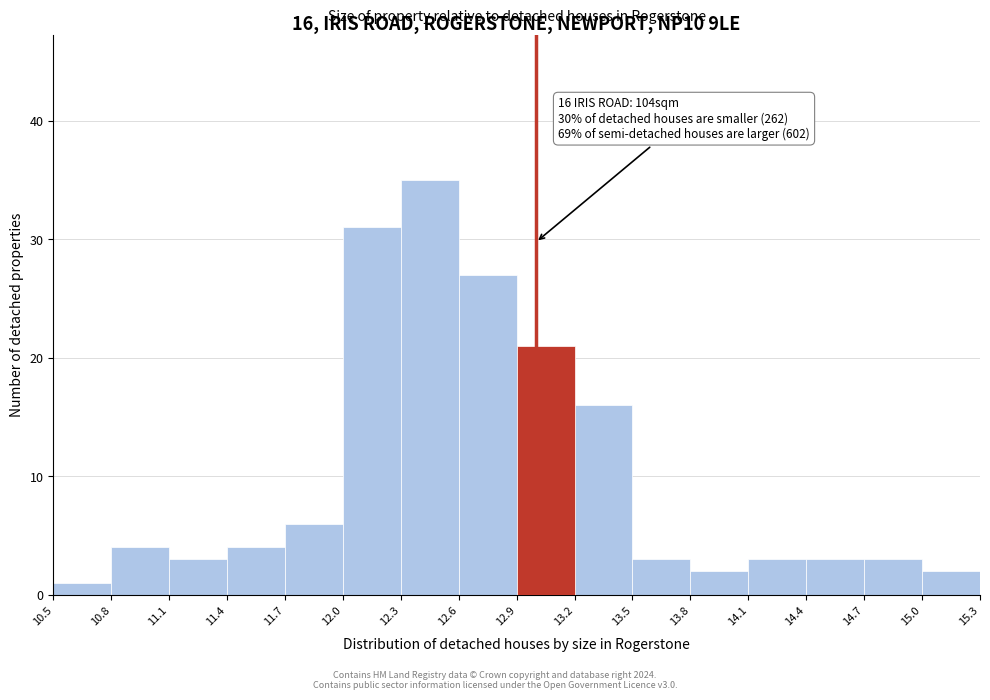

Which range on the x-axis has the tallest bar?

12.3 to 12.6